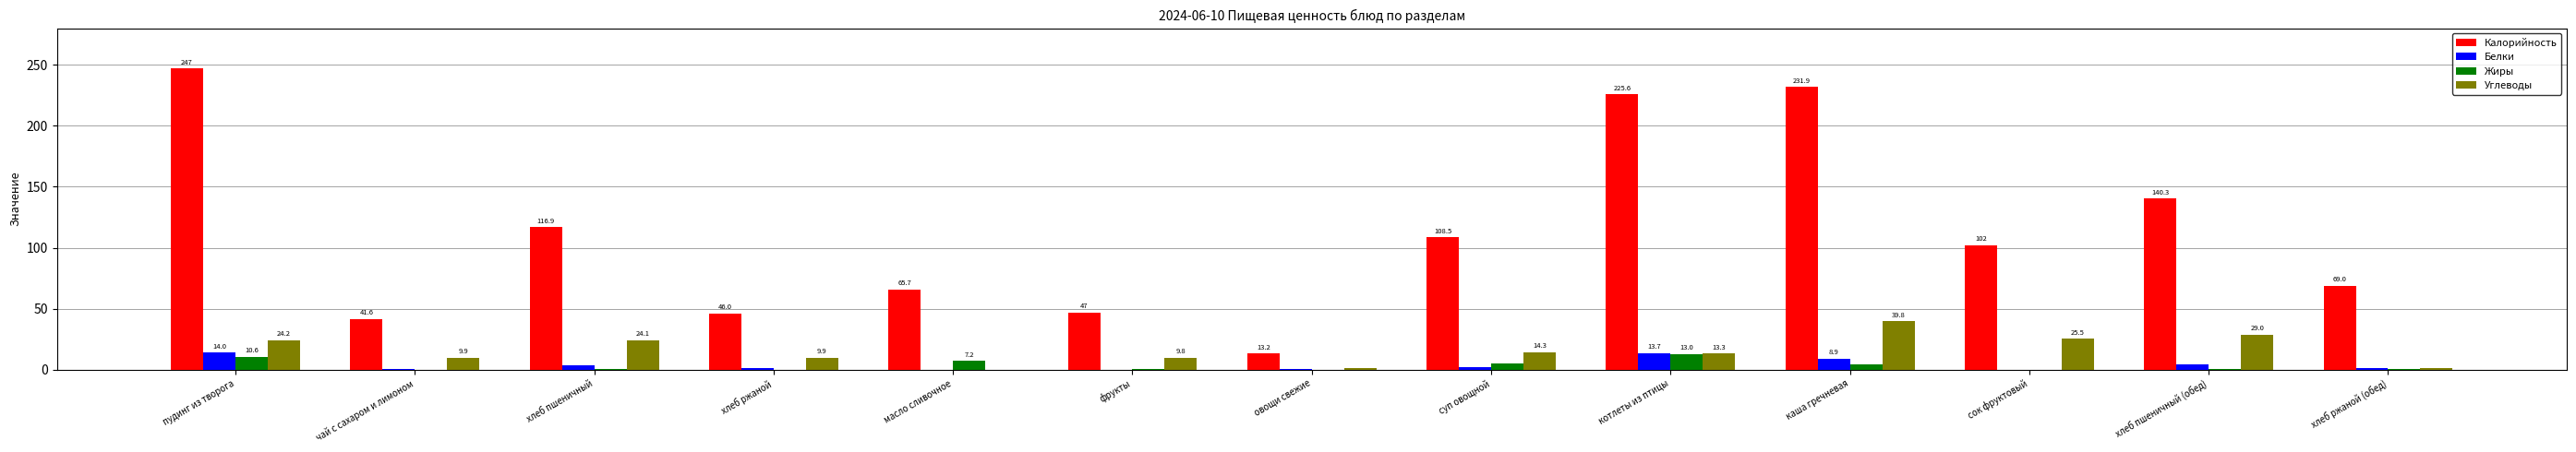

What is the highest value of the Белки series?

14.0